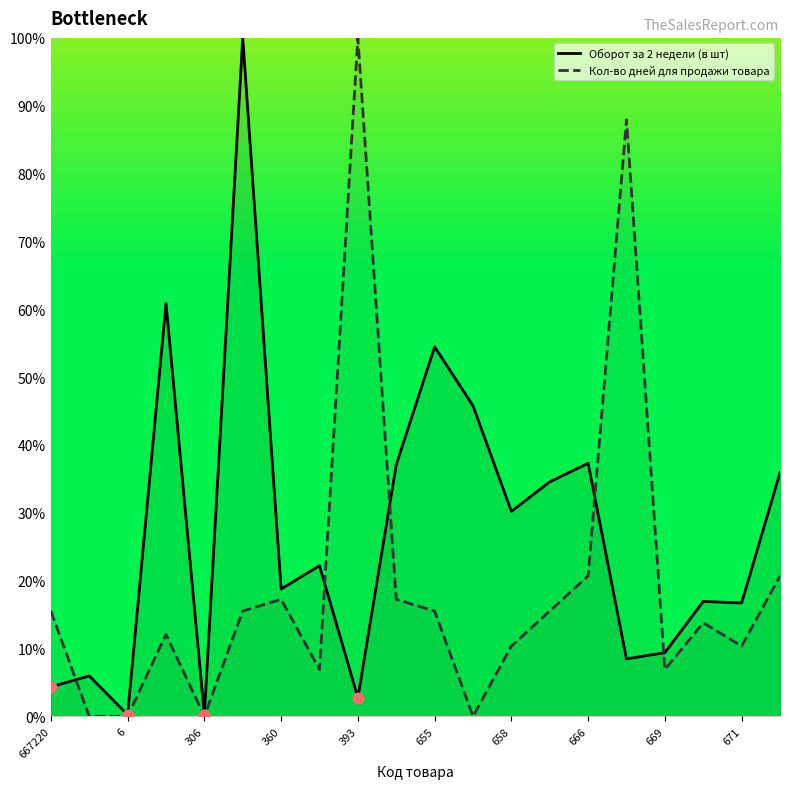

Which series has the largest total across all categories?

Оборот за 2 недели (в шт)